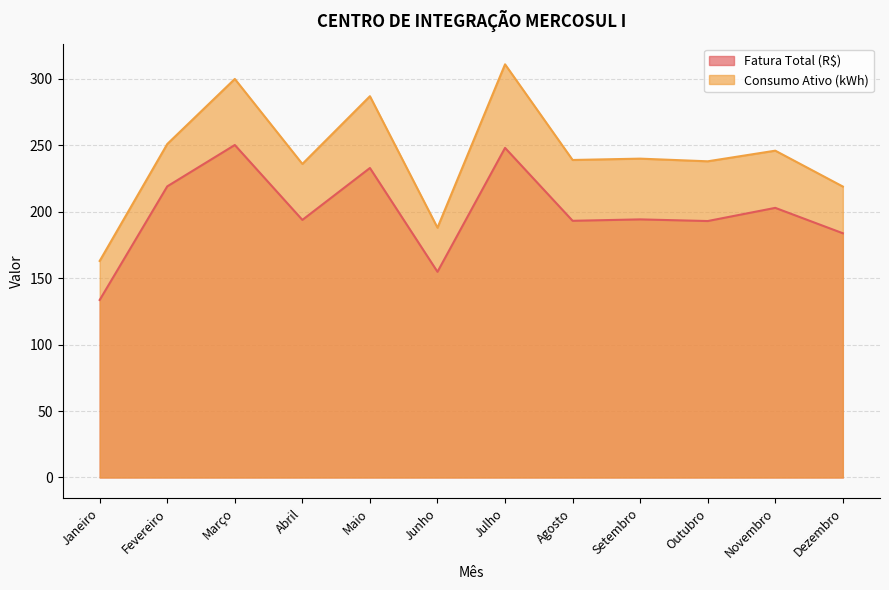

What are all the series names shown in the legend?

Fatura Total (R$), Consumo Ativo (kWh)